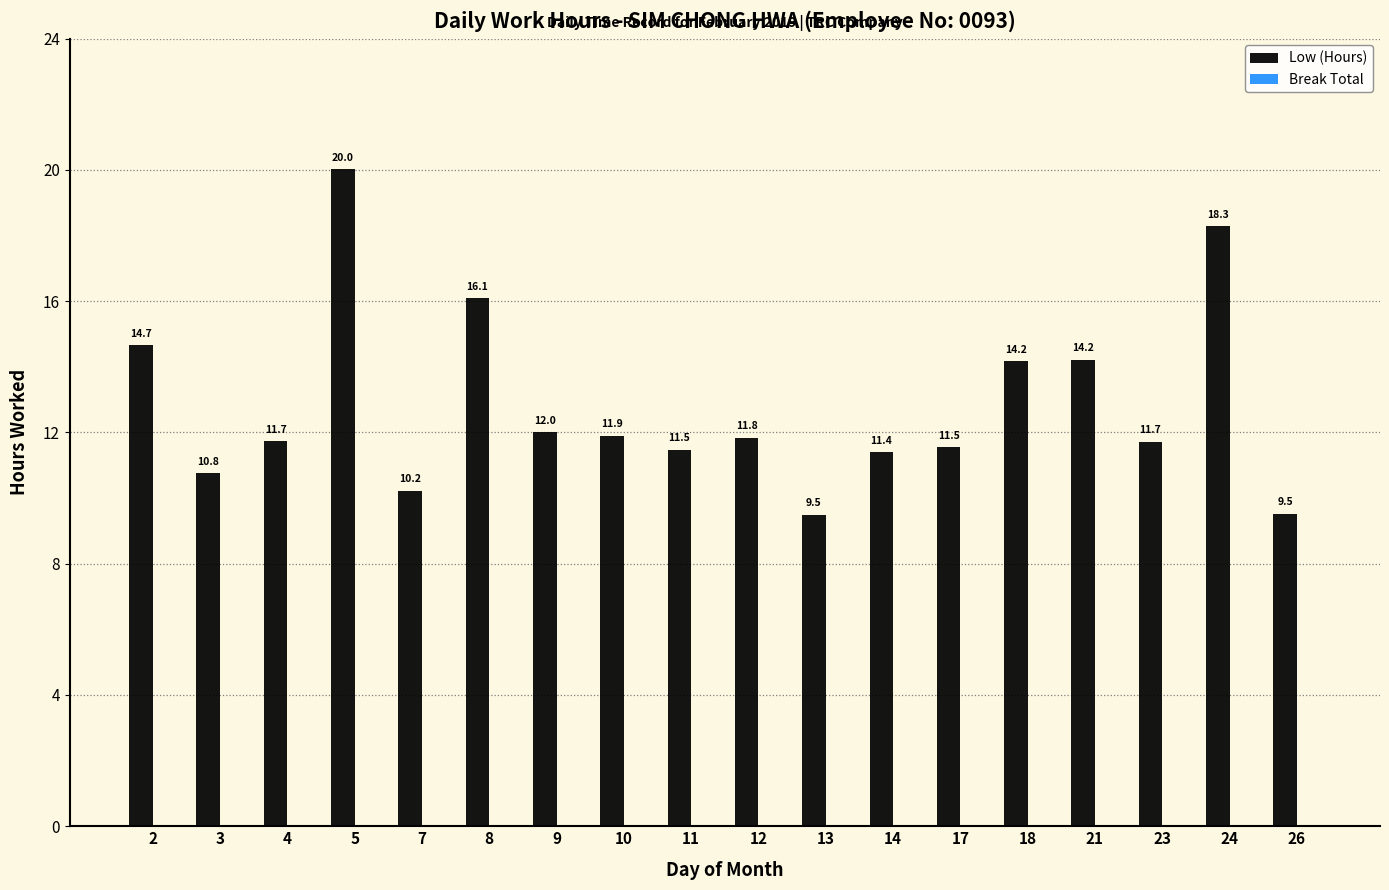

Approximately how many times larger is the value at 24 compared to 9?

1.5